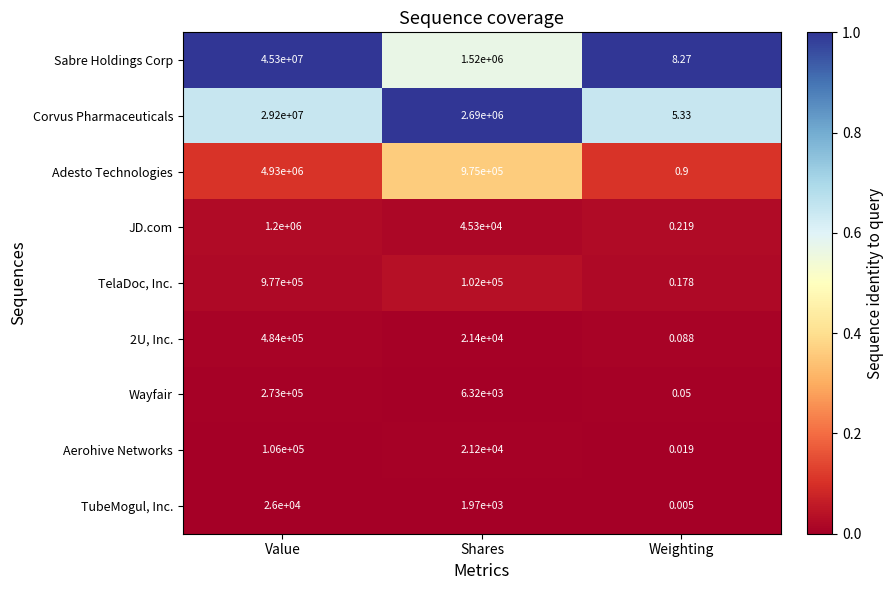

How many series are shown in this chart?

9